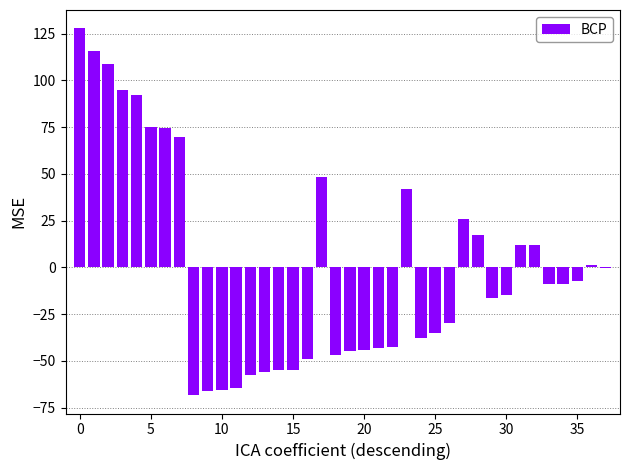

What is the maximum value shown in the chart?

127.8